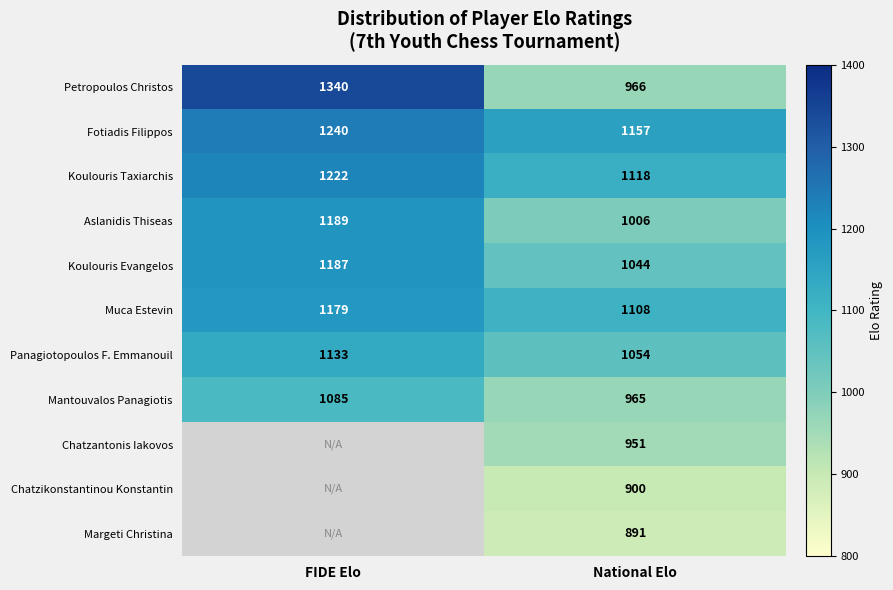

What is the difference between the maximum and minimum values in the Fotiadis Filippos series?

83